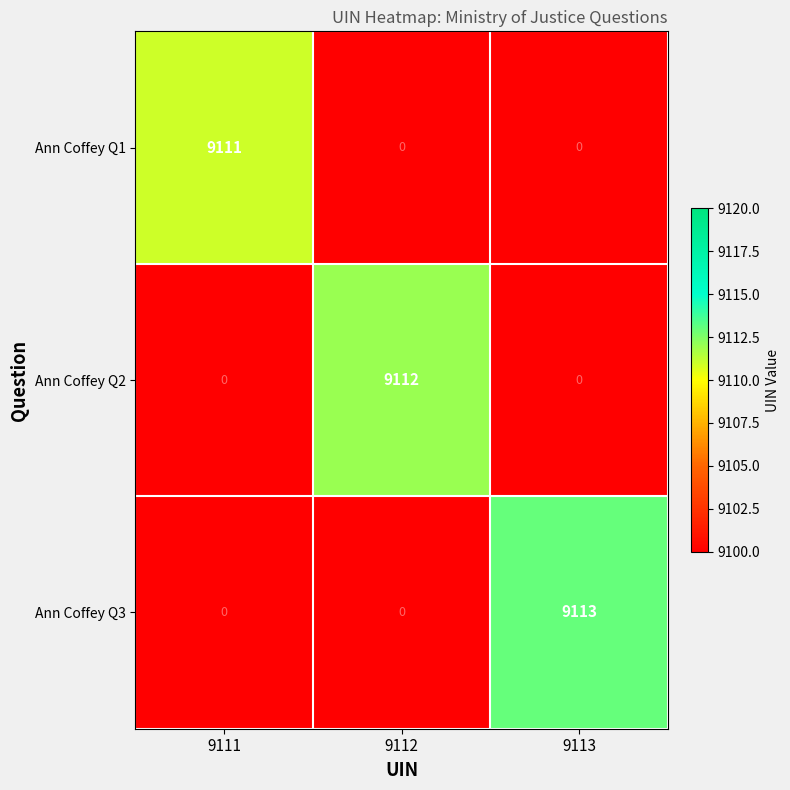

What is the greatest value displayed?

9113